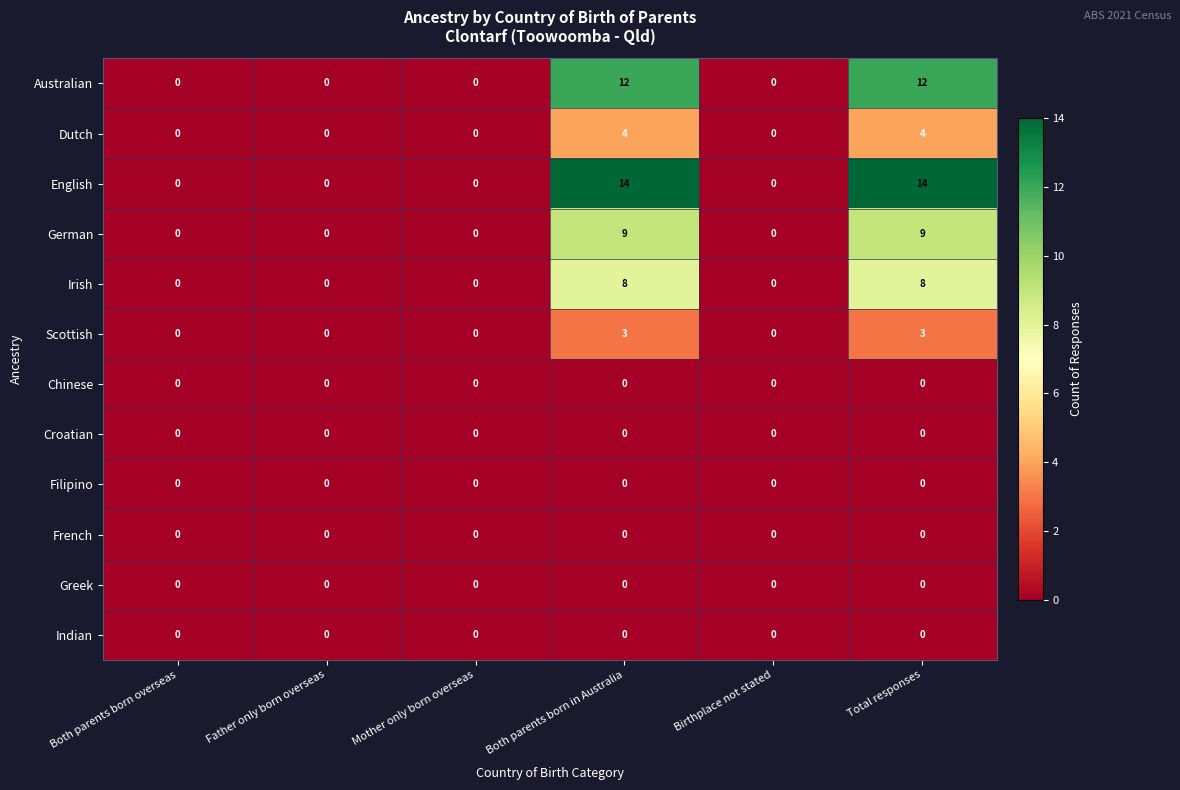

True or false: Scottish has a value of 1 at Total responses.

False